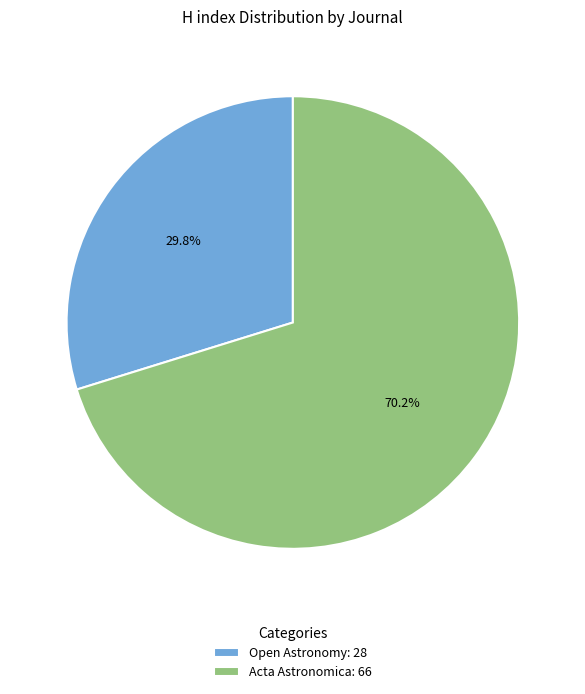

True or false: Acta Astronomica accounts for 70% of the total.

True